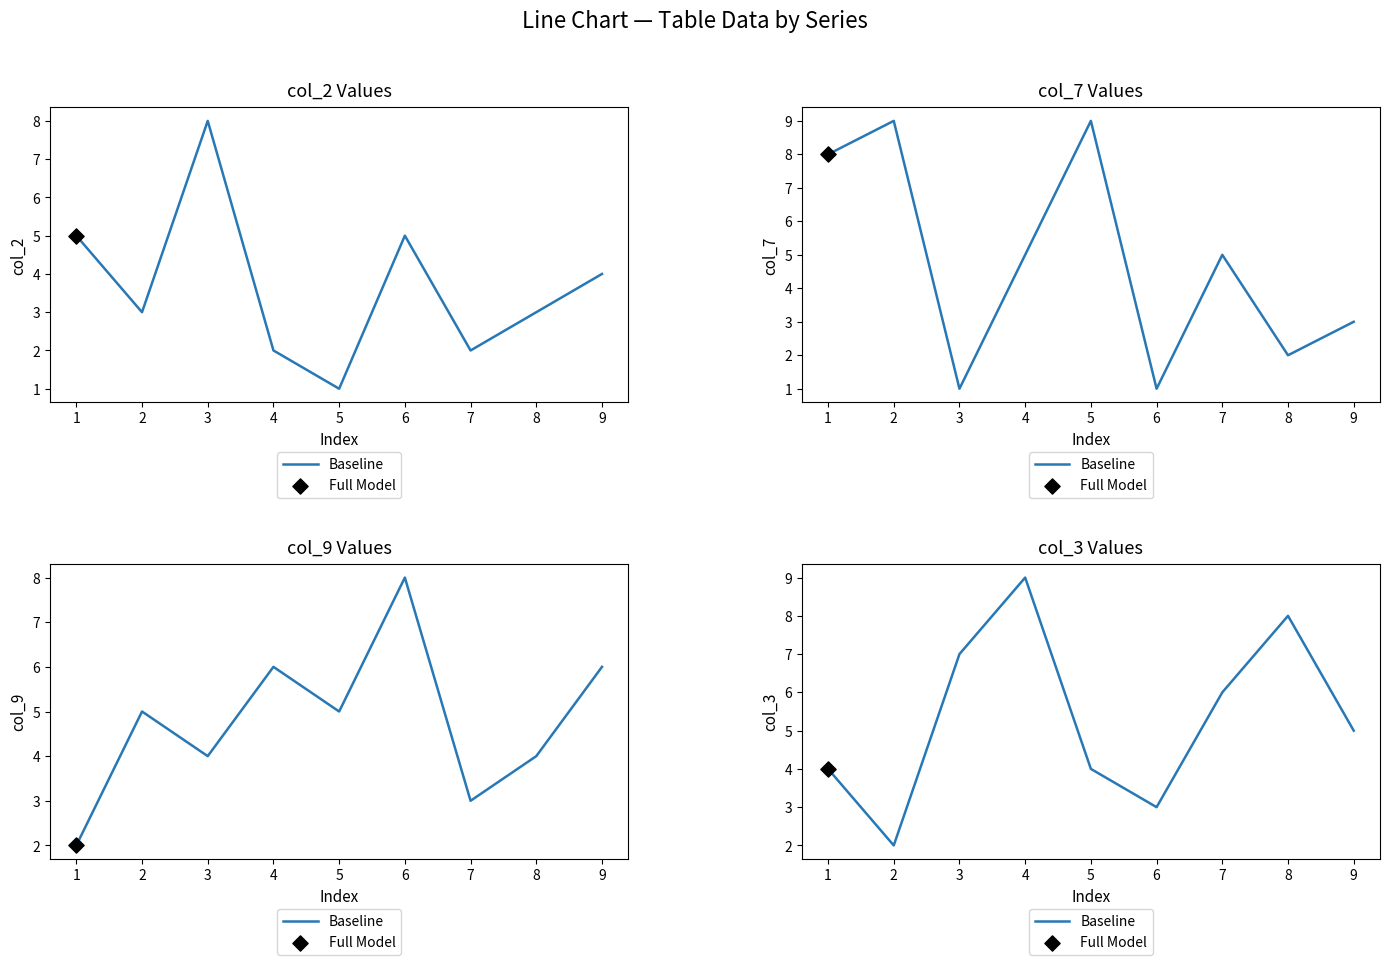

What is the change in value from 8 to 9?

-3